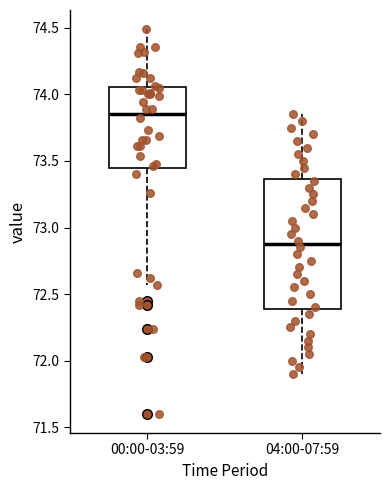

Comparing the boxes themselves (not the whiskers), which one is the tallest?

04:00-07:59